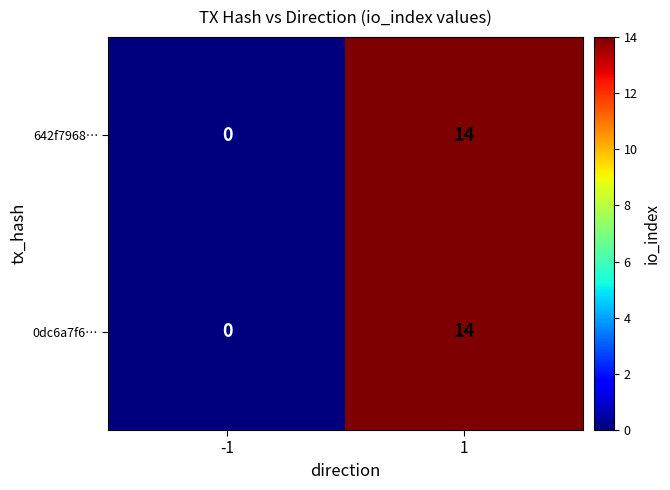

What is the difference between the maximum and minimum values in the 0dc6a7f6… series?

14